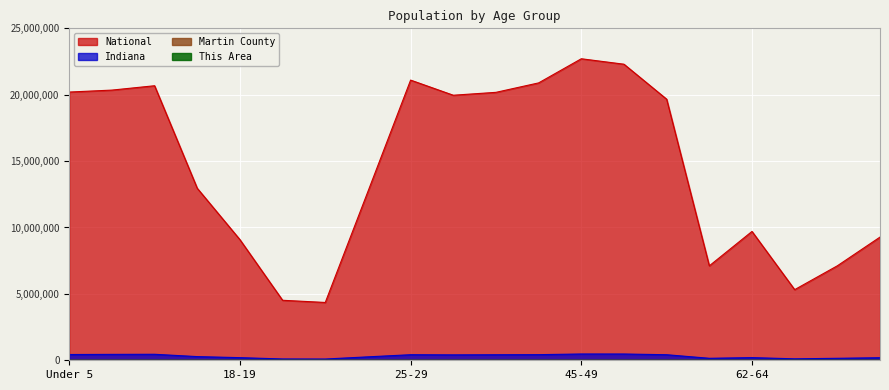

What is the sum of all Martin County values?

9646